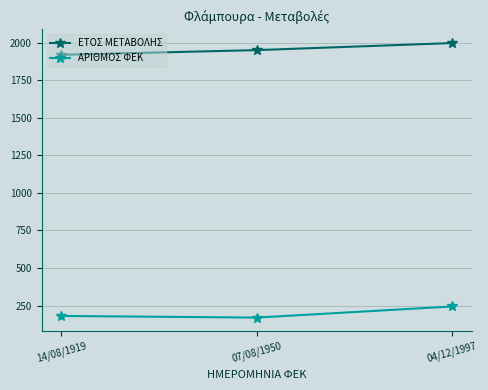

At which category is the sum across all series the highest?

04/12/1997